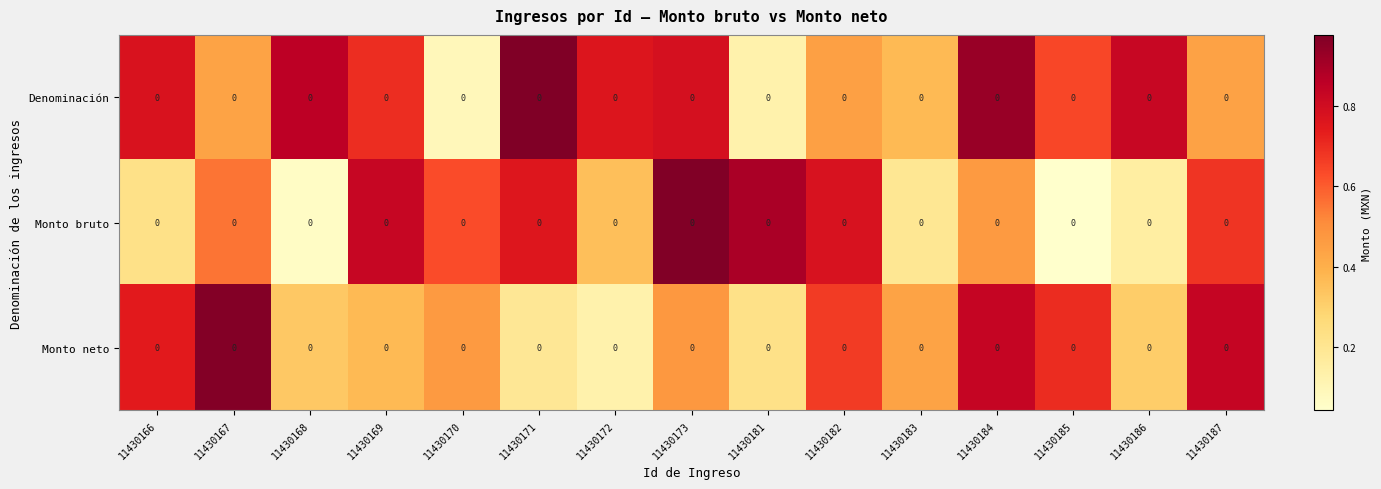

Reading left to right, what are all the values shown in this chart?

Denominación: 11430166=0.0	11430167=0.0	11430168=0.0	11430169=0.0	11430170=0.0	11430171=0.0	11430172=0.0	11430173=0.0	11430181=0.0	11430182=0.0	11430183=0.0	11430184=0.0	11430185=0.0	11430186=0.0	11430187=0.0
Monto bruto: 11430166=0.0	11430167=0.0	11430168=0.0	11430169=0.0	11430170=0.0	11430171=0.0	11430172=0.0	11430173=0.0	11430181=0.0	11430182=0.0	11430183=0.0	11430184=0.0	11430185=0.0	11430186=0.0	11430187=0.0
Monto neto: 11430166=0.0	11430167=0.0	11430168=0.0	11430169=0.0	11430170=0.0	11430171=0.0	11430172=0.0	11430173=0.0	11430181=0.0	11430182=0.0	11430183=0.0	11430184=0.0	11430185=0.0	11430186=0.0	11430187=0.0